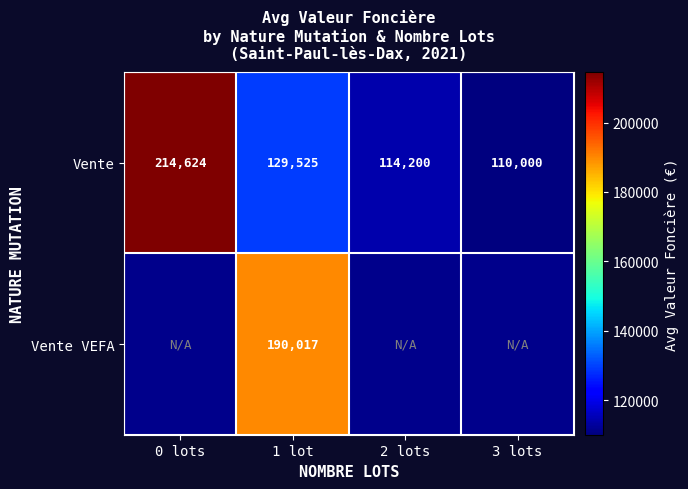

Where does the Vente series first go above 129525?

0 lots